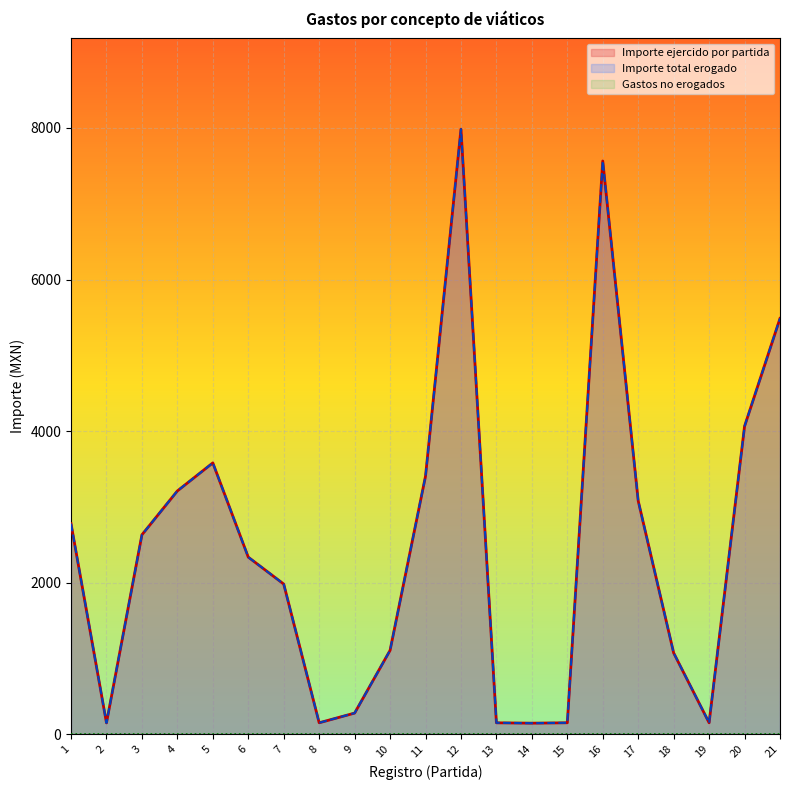

The value of Importe total erogado at 4 is 3209.9. True or false?

True